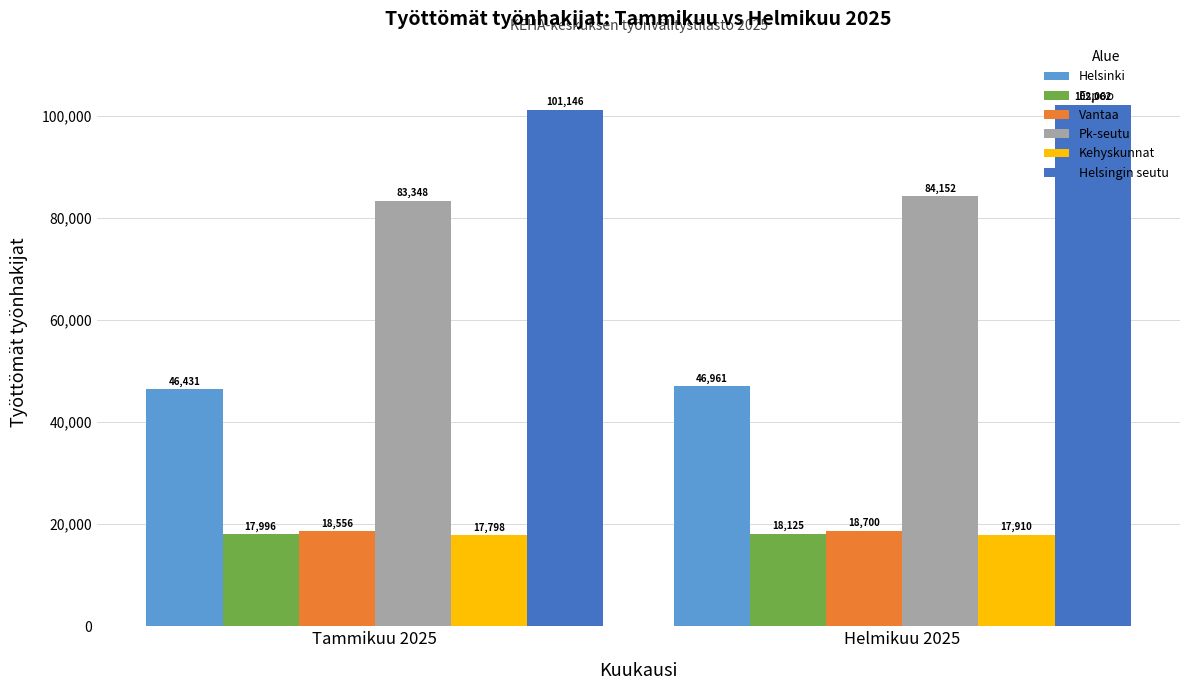

Which series has the largest total across all categories?

Helsingin seutu